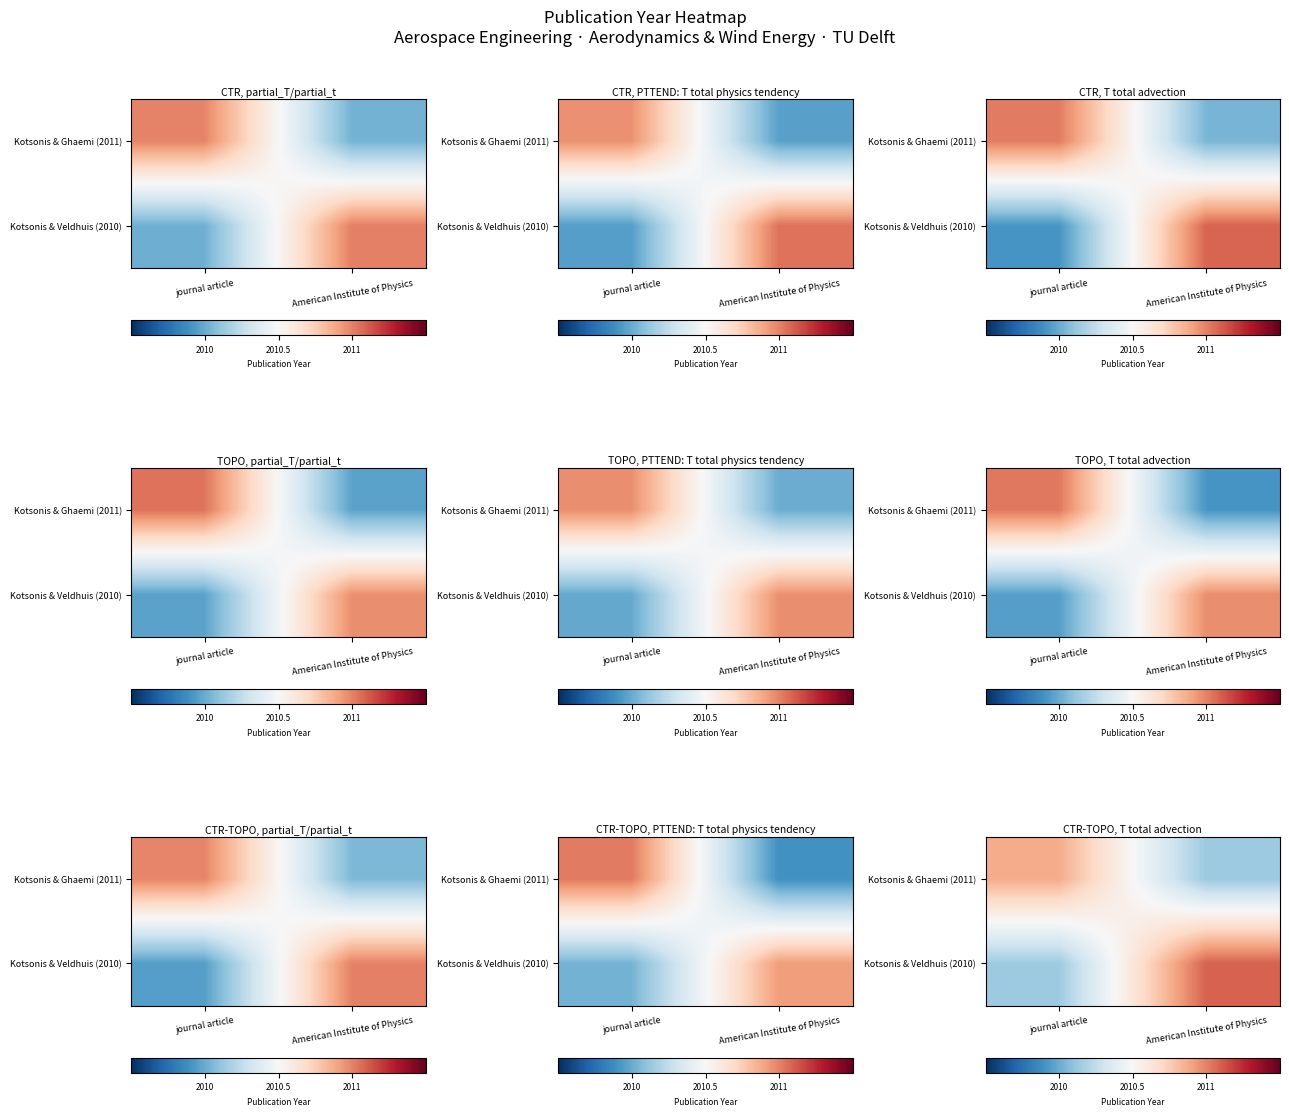

What is the total value across all series at American Institute of Physics?

4021.2